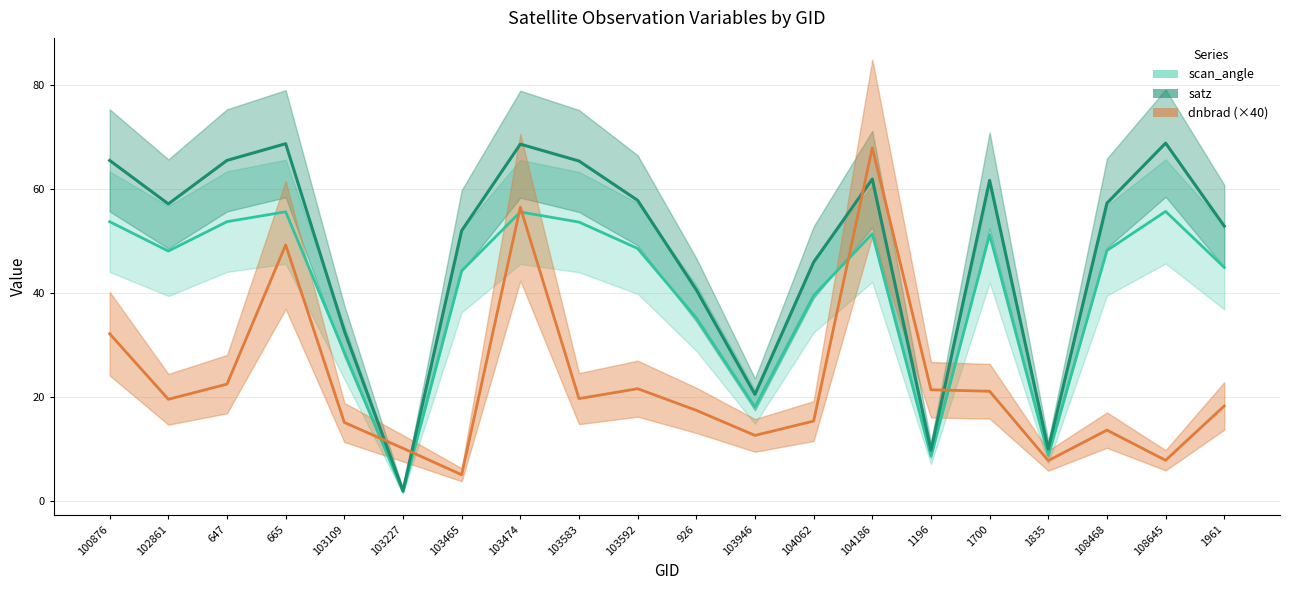

True or false: satz and scan_angle cross at least once.

False